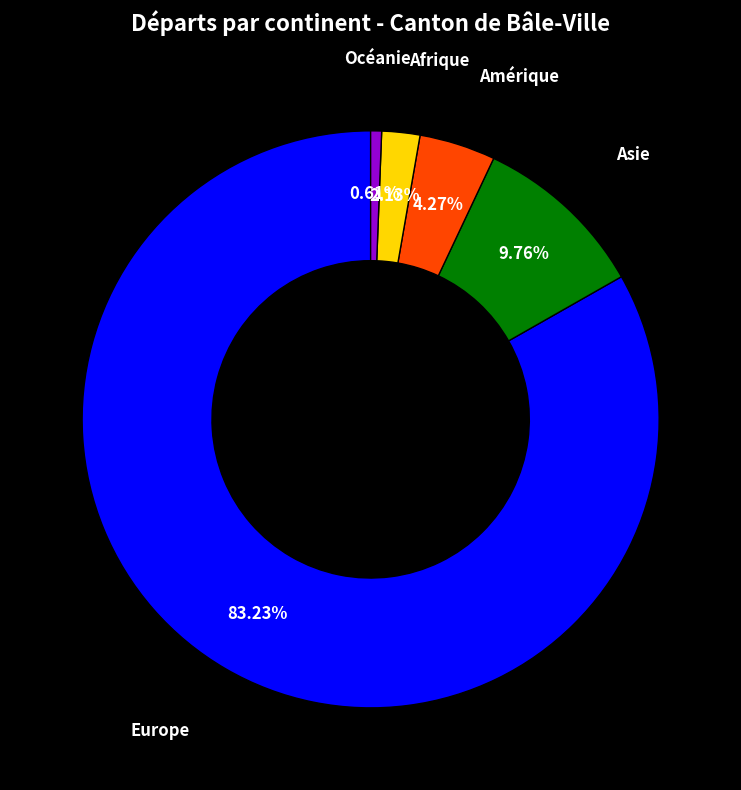

True or false: Asie accounts for 23% of the total.

False